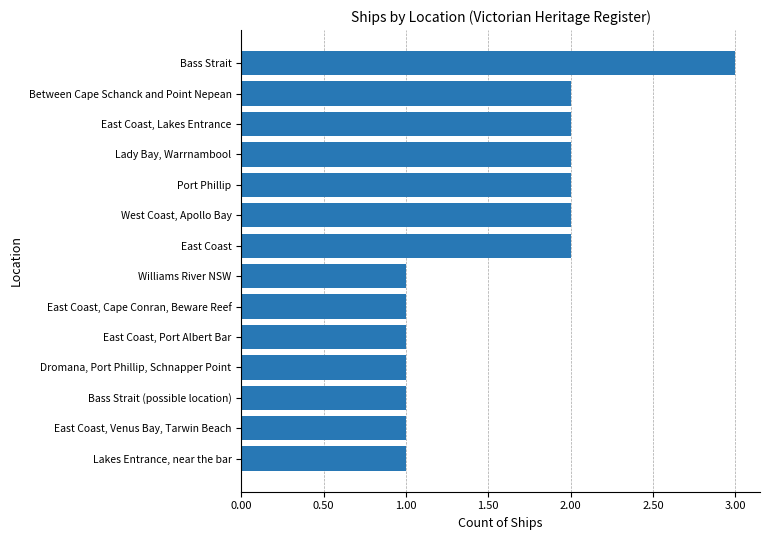

What is the sum of the values at Bass Strait and Port Phillip?

5